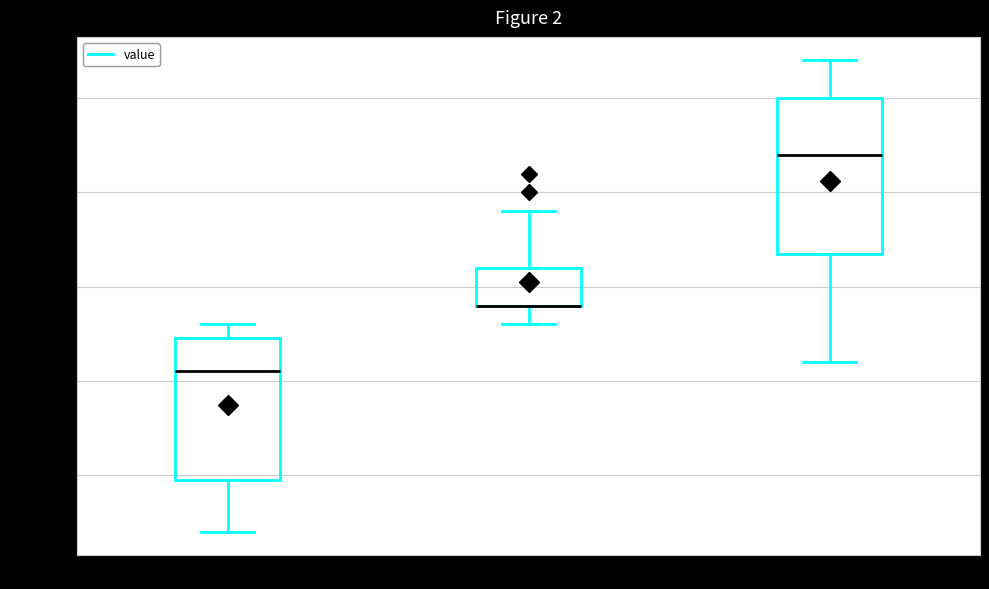

Reading left to right, read every box against the y-axis: the position of its median line, the range the box covers, and the ends of its whiskers. The values are not printed on the chart, so give them approximately, as read against the axis.

00:00-05:59: median 28.705, box 28.650 to 28.725, whiskers 28.620 to 28.730
06:00-11:59: median 28.740 (drawn on the box's lower edge), box 28.740 to 28.760, whiskers 28.730 to 28.790
12:00-17:59: median 28.820, box 28.770 to 28.850, whiskers 28.710 to 28.870